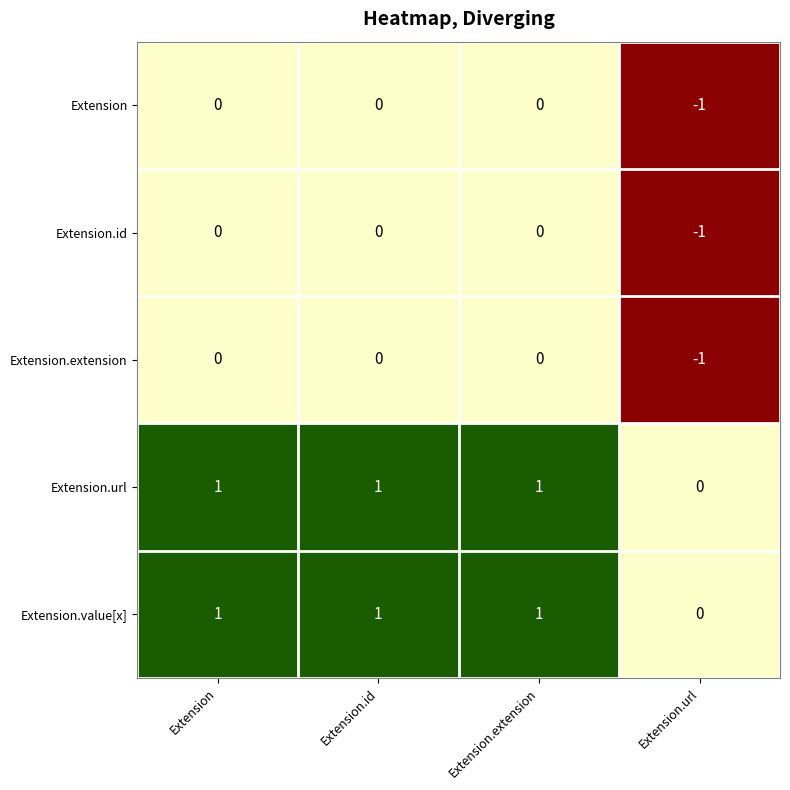

Reading left to right, extract all data points from this chart.

Extension: 0	0	0	-1
Extension.id: 0	0	0	-1
Extension.extension: 0	0	0	-1
Extension.url: 1	1	1	0
Extension.value[x]: 1	1	1	0